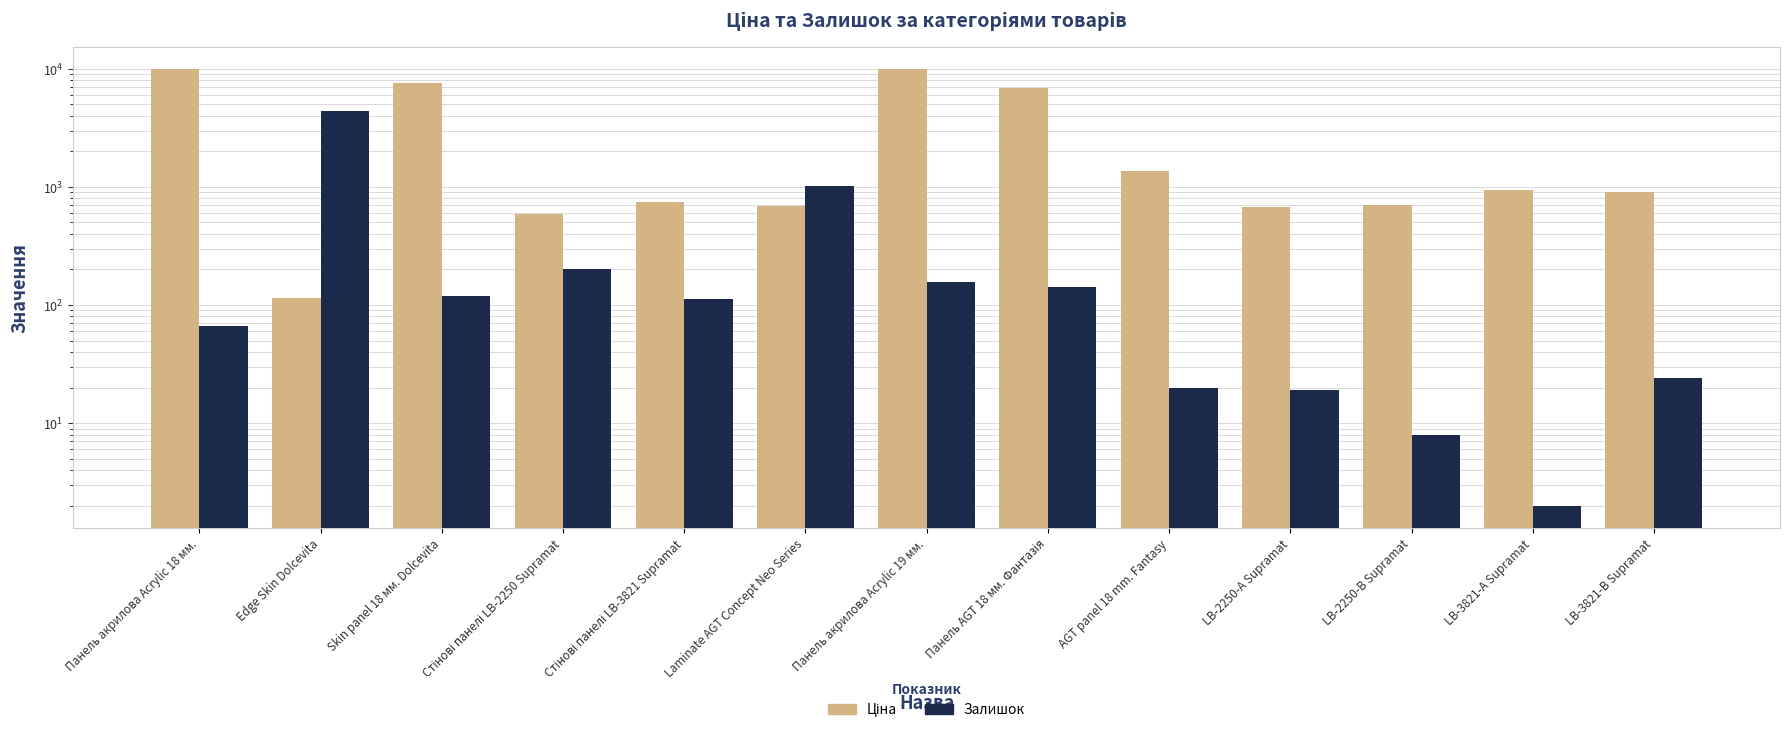

What position from the right is Стінові панелі LB-3821 Supramat?

9